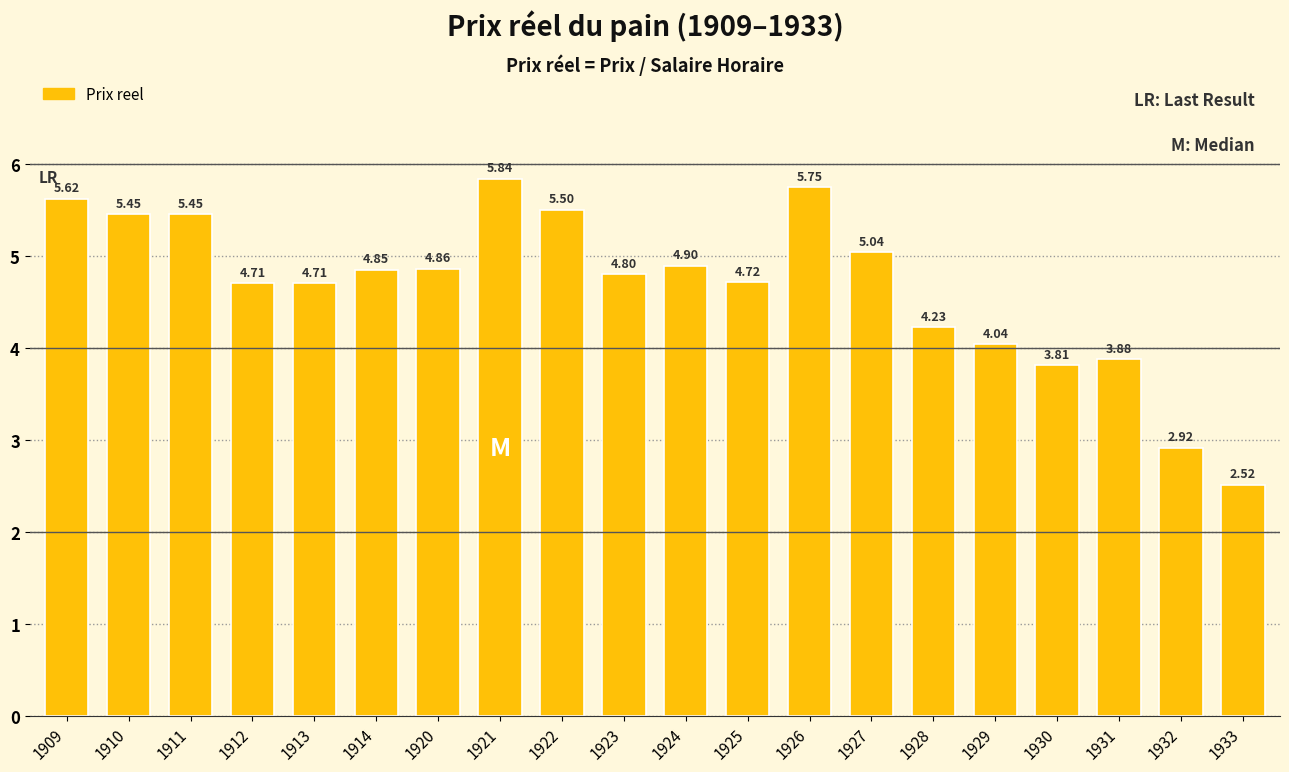

What is the difference between the values at 1926 and 1912?

1.0